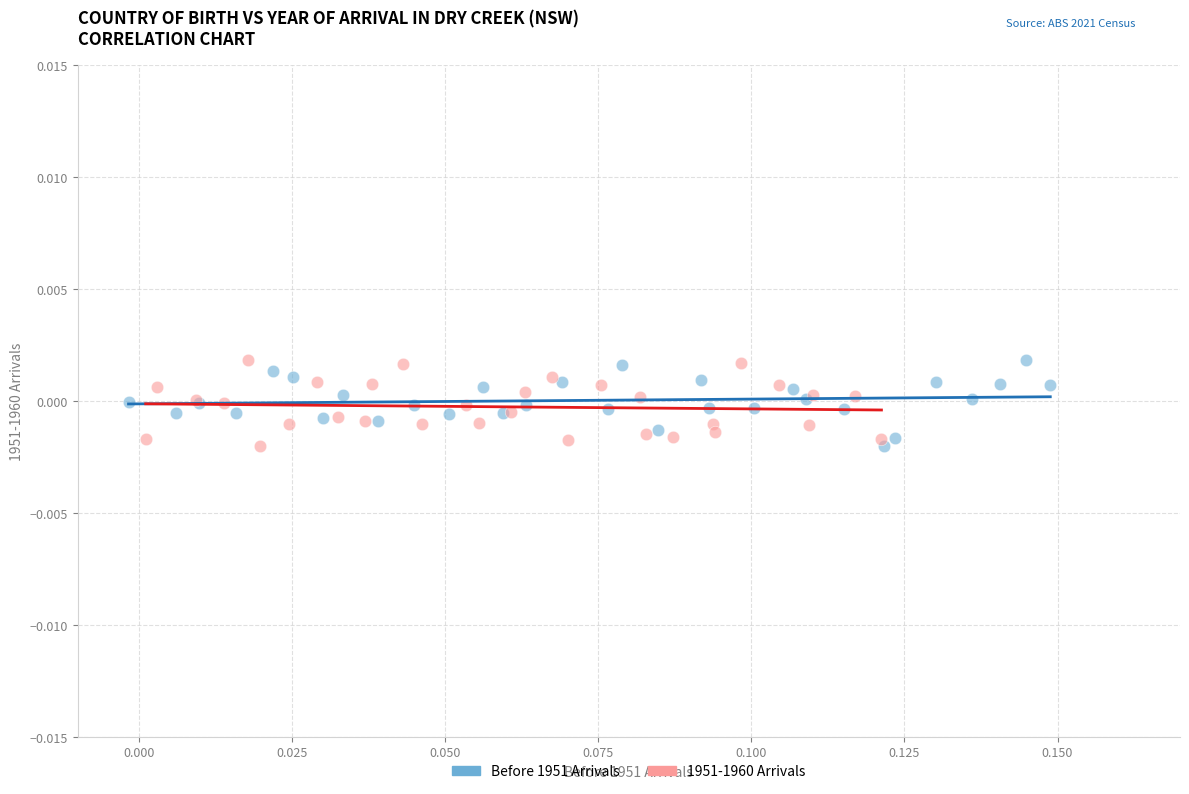

What are all the series names shown in the legend?

Before 1951 Arrivals, 1951-1960 Arrivals